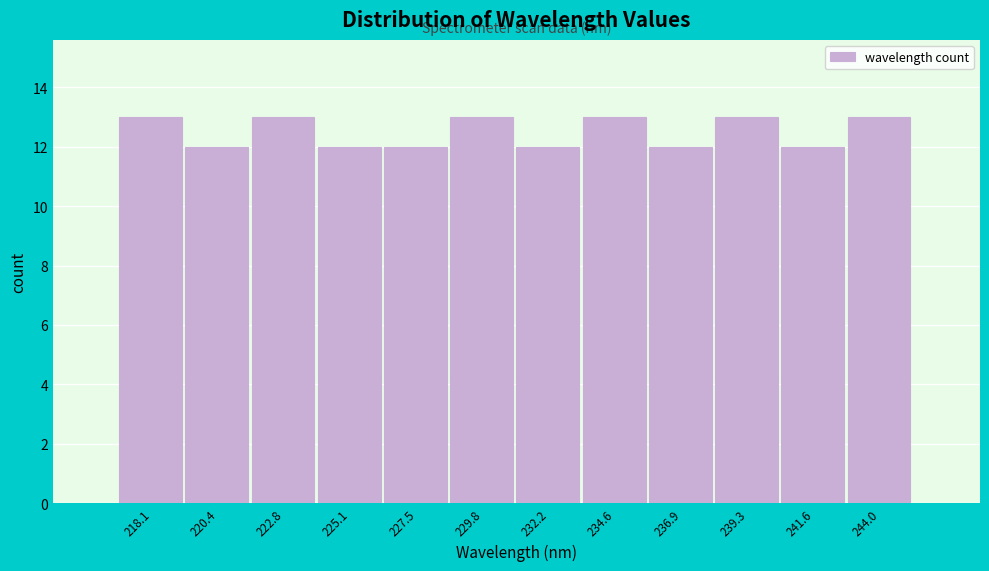

Reading right to left, transcribe all the data shown in this chart.

13	12	13	12	13	12	13	12	12	13	12	13